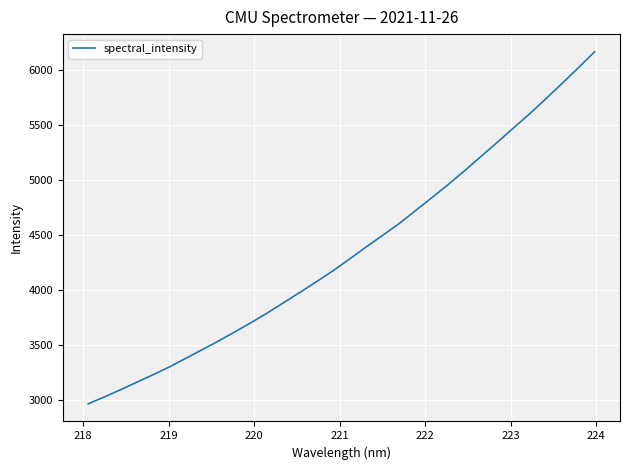

What is the greatest value displayed?

6163.2